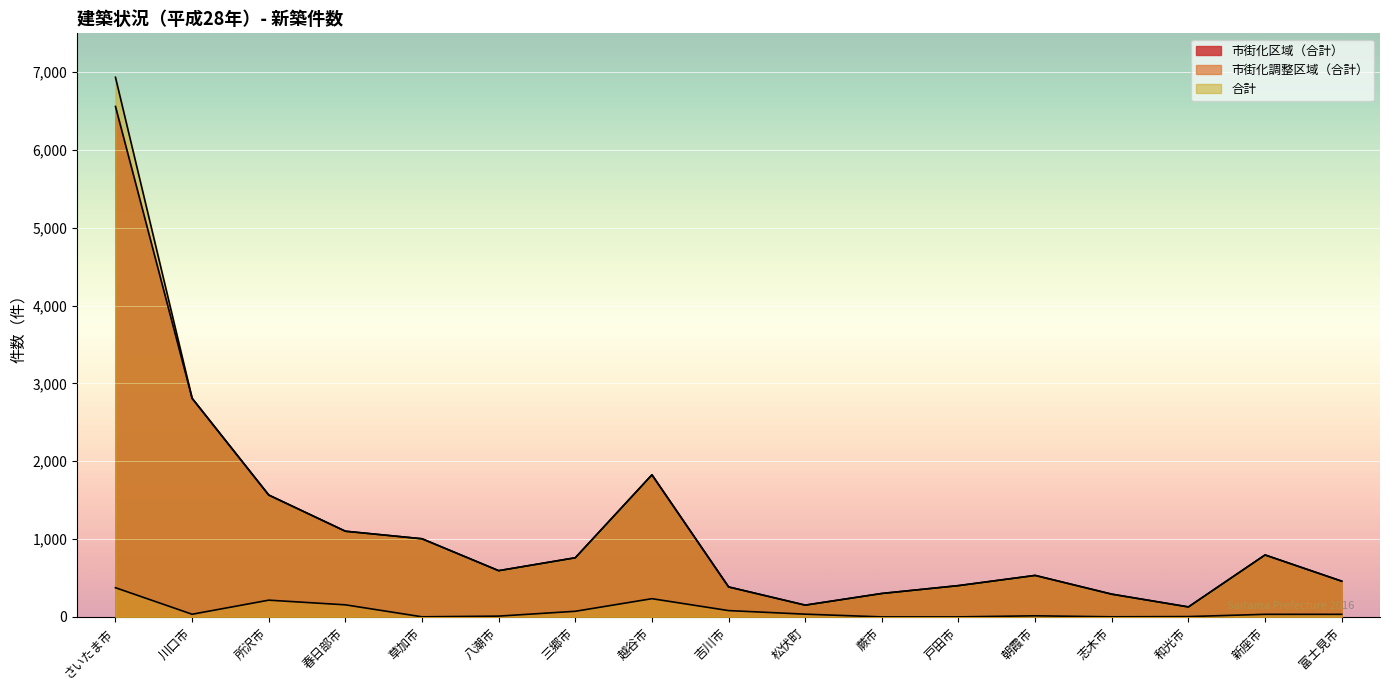

At which category does 市街化調整区域（合計） reach its first local valley?

川口市